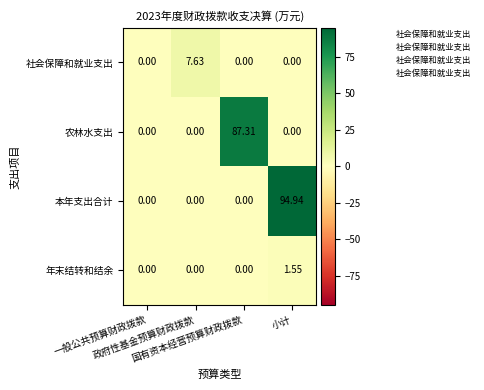

List the series in order of their peak value, lowest first.

年末结转和结余, 社会保障和就业支出, 农林水支出, 本年支出合计